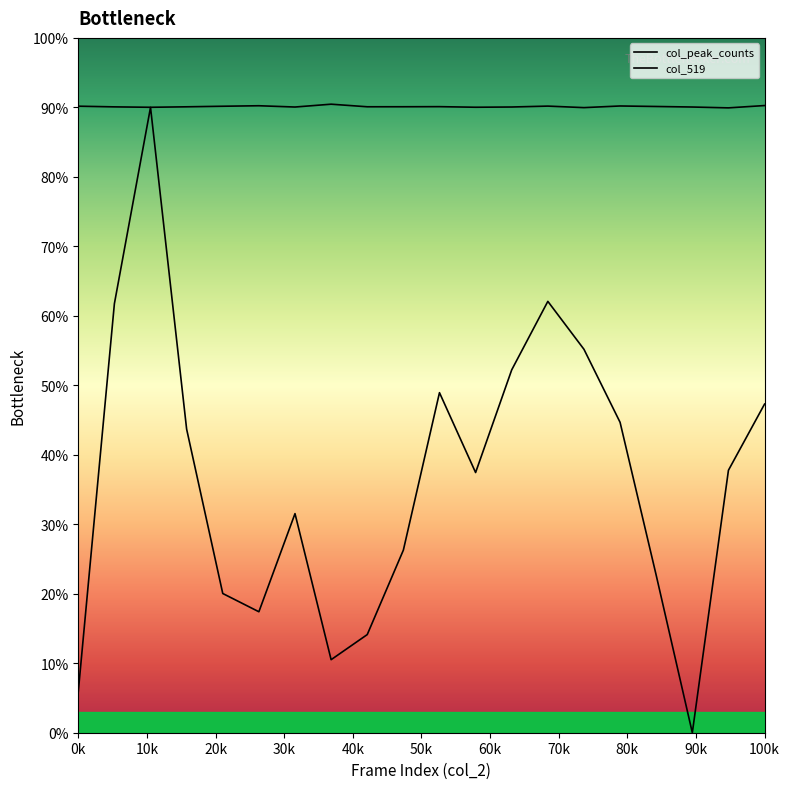

How many lines are shown in the chart?

2